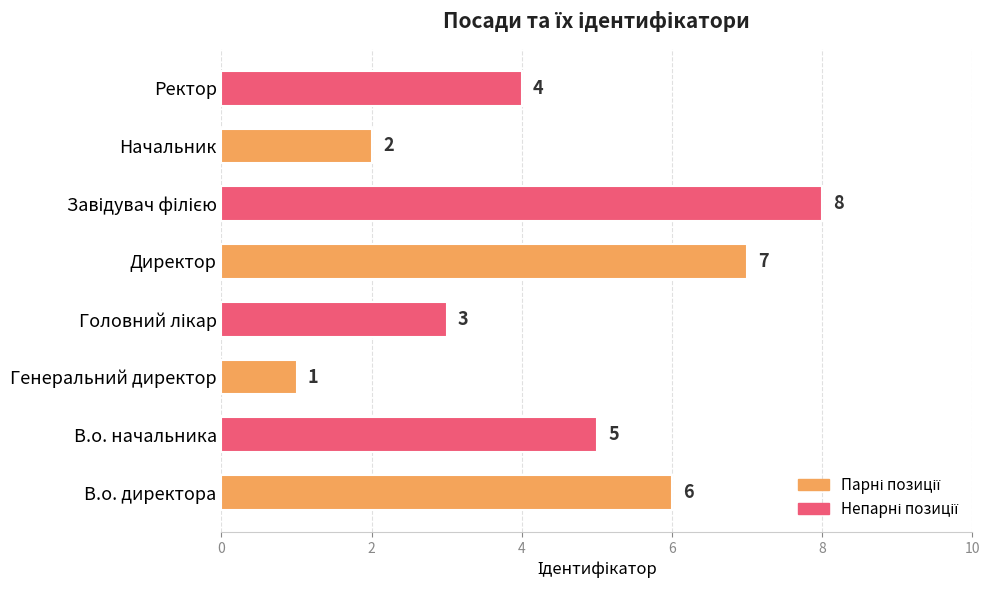

Reading bottom to top, what are all the values shown in this chart?

6	5	1	3	7	8	2	4